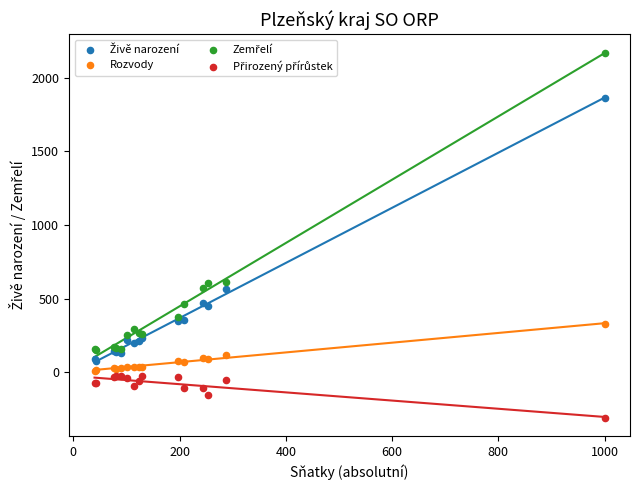

What is the X range (max minus min) for the scatter plot?

960